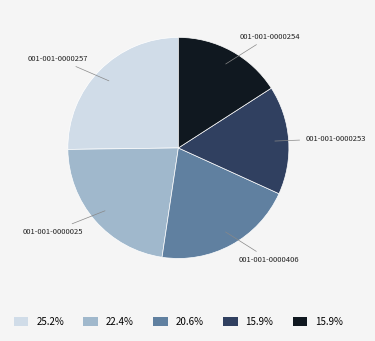

What is the largest slice in the pie chart?

001-001-0000257